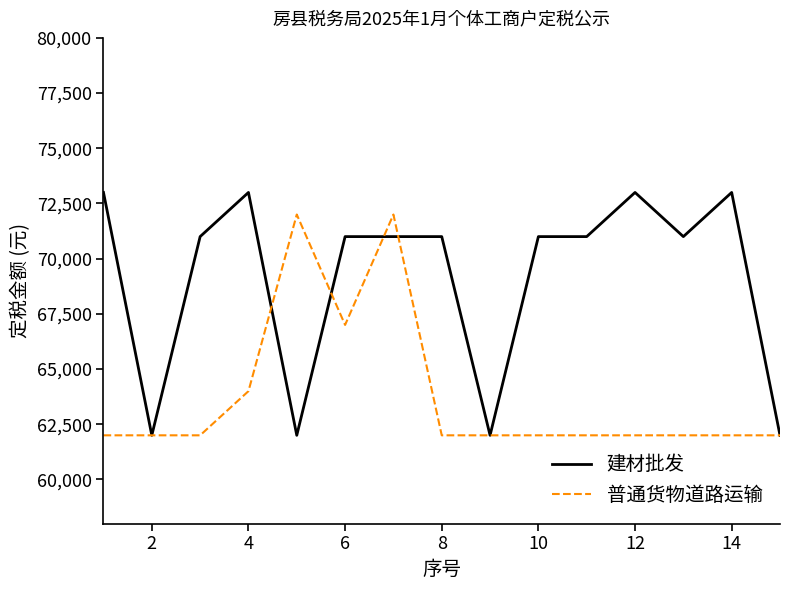

What is the maximum value shown in the chart?

73000